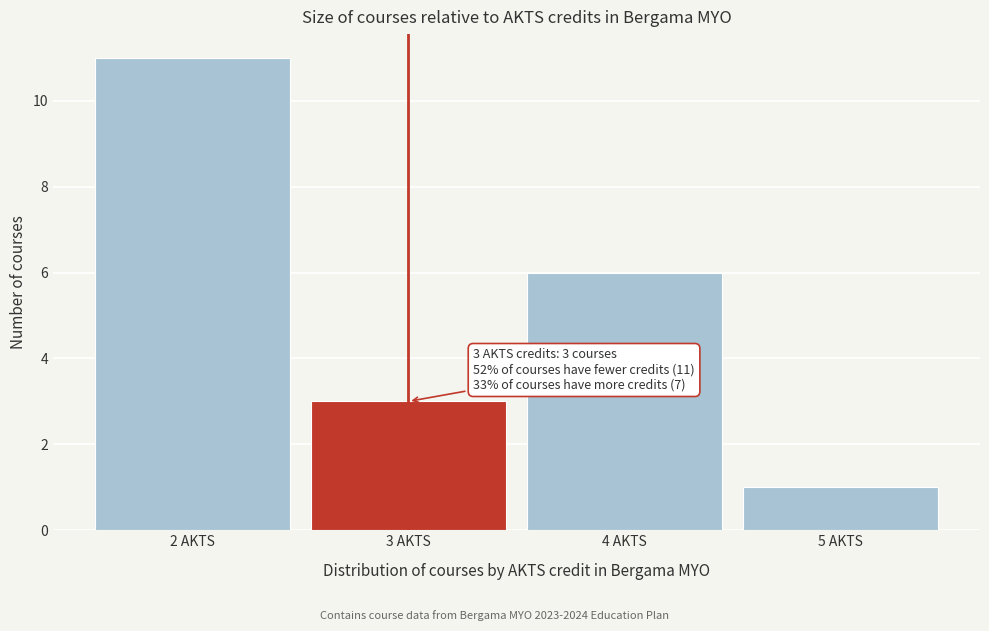

Which range on the x-axis has the tallest bar?

1.5 to 2.5